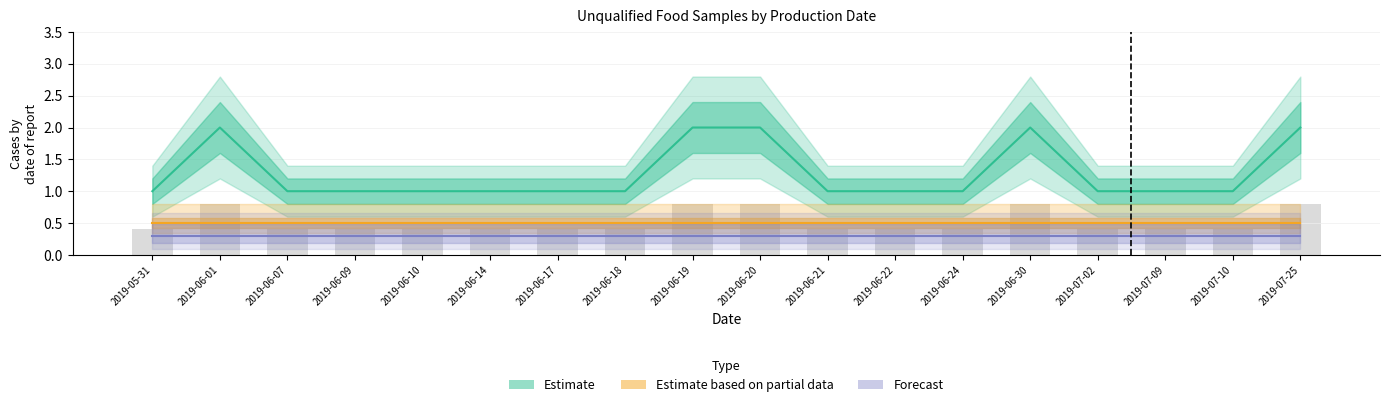

What is the label of the 12th bar from the right?

2019-06-17